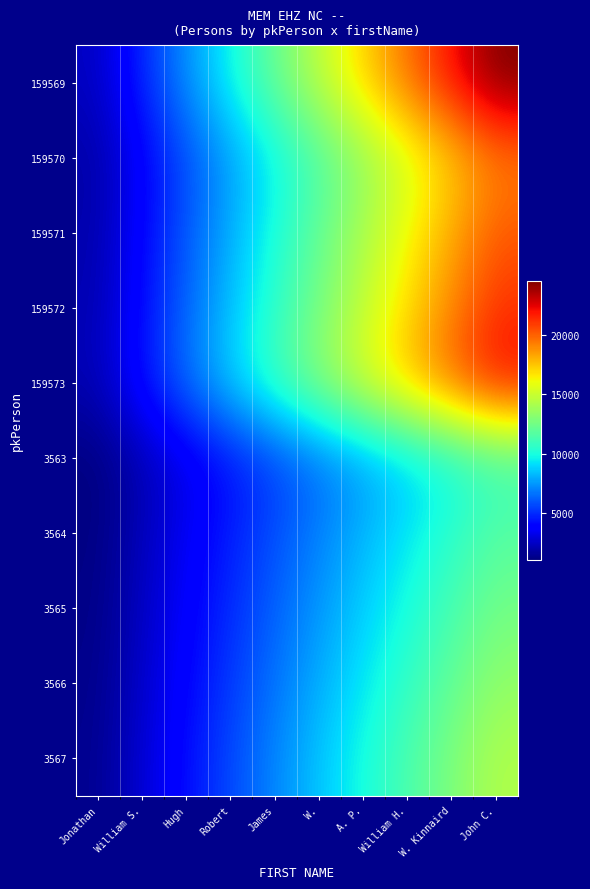

What is the total value across all series at William H.?

136000